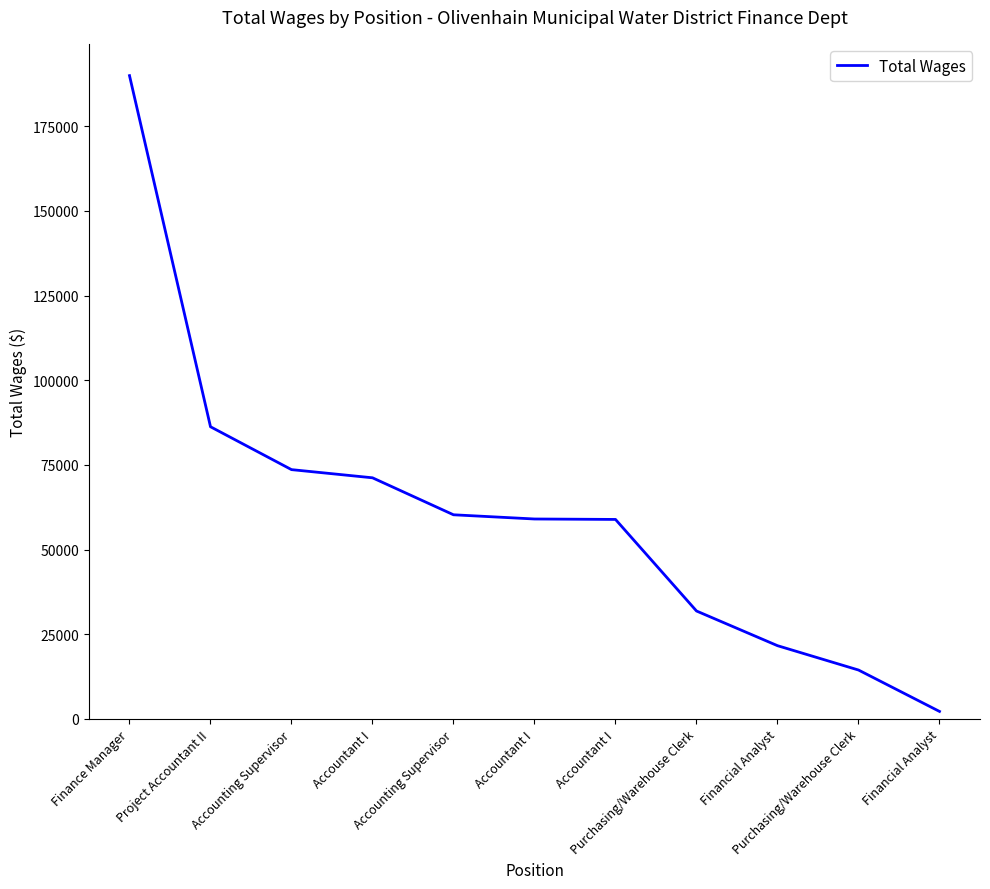

Rank the categories by value from highest to lowest.

Finance Manager, Project Accountant II, Accounting Supervisor, Accountant I, Accounting Supervisor, Accountant I, Accountant I, Purchasing/Warehouse Clerk, Financial Analyst, Purchasing/Warehouse Clerk, Financial Analyst